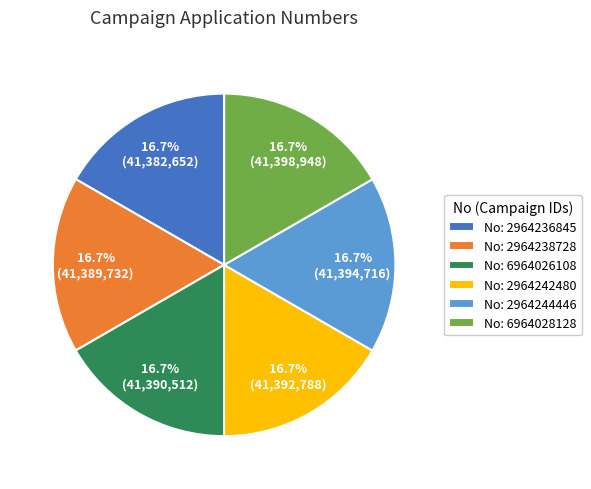

How many segments does this pie chart have?

6